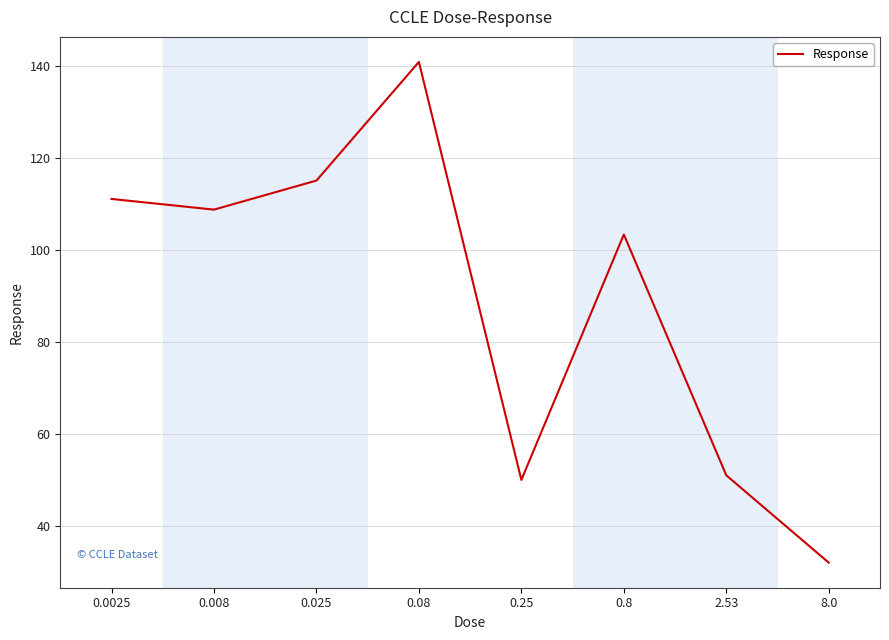

What is the difference between the maximum and second lowest values?

90.9